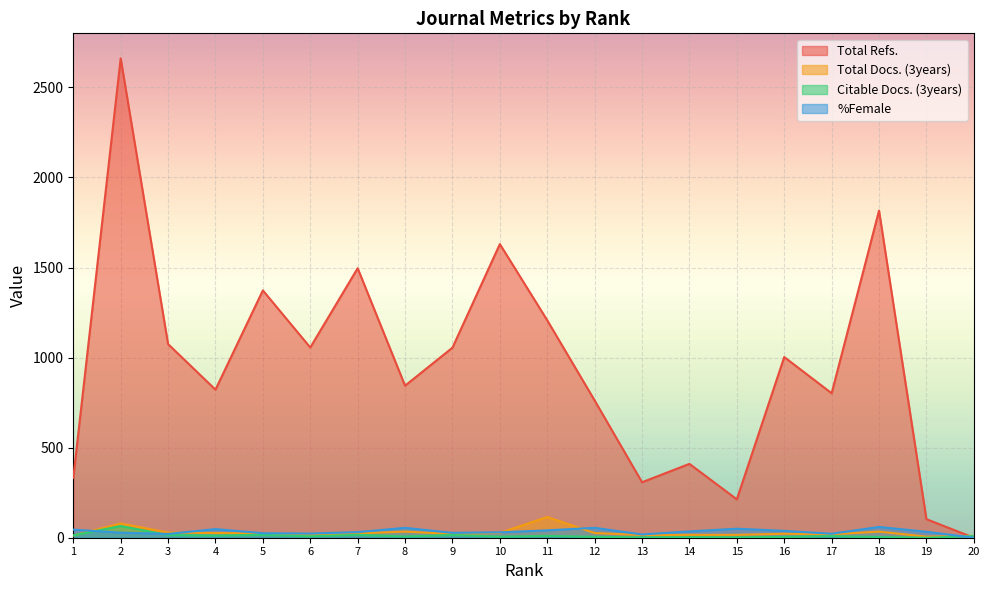

True or false: Total Refs. has a value of 688 at 3.

False